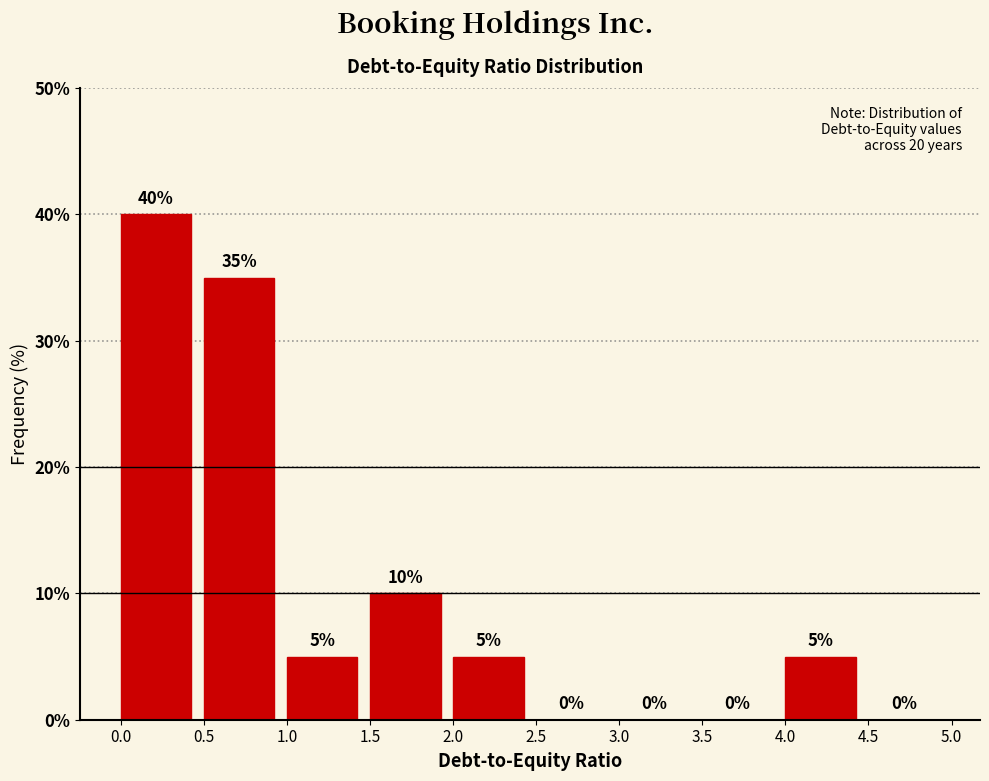

Reading left to right, list every bar in this chart as the range it spans on the x-axis followed by its height.

0.0 to 0.5: 40
0.5 to 1.0: 35
1.0 to 1.5: 5
1.5 to 2.0: 10
2.0 to 2.5: 5
2.5 to 3.0: 0
3.0 to 3.5: 0
3.5 to 4.0: 0
4.0 to 4.5: 5
4.5 to 5.0: 0